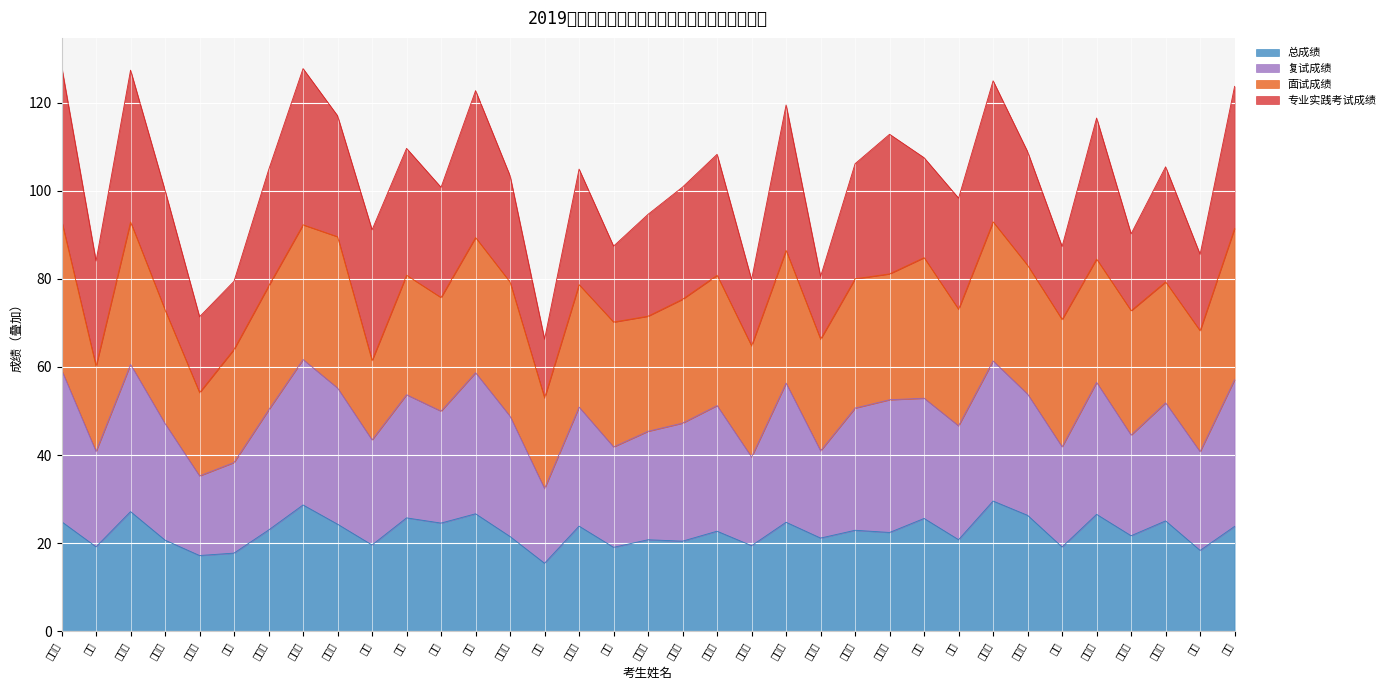

Read the 总成绩 value at 段素云.

17.2